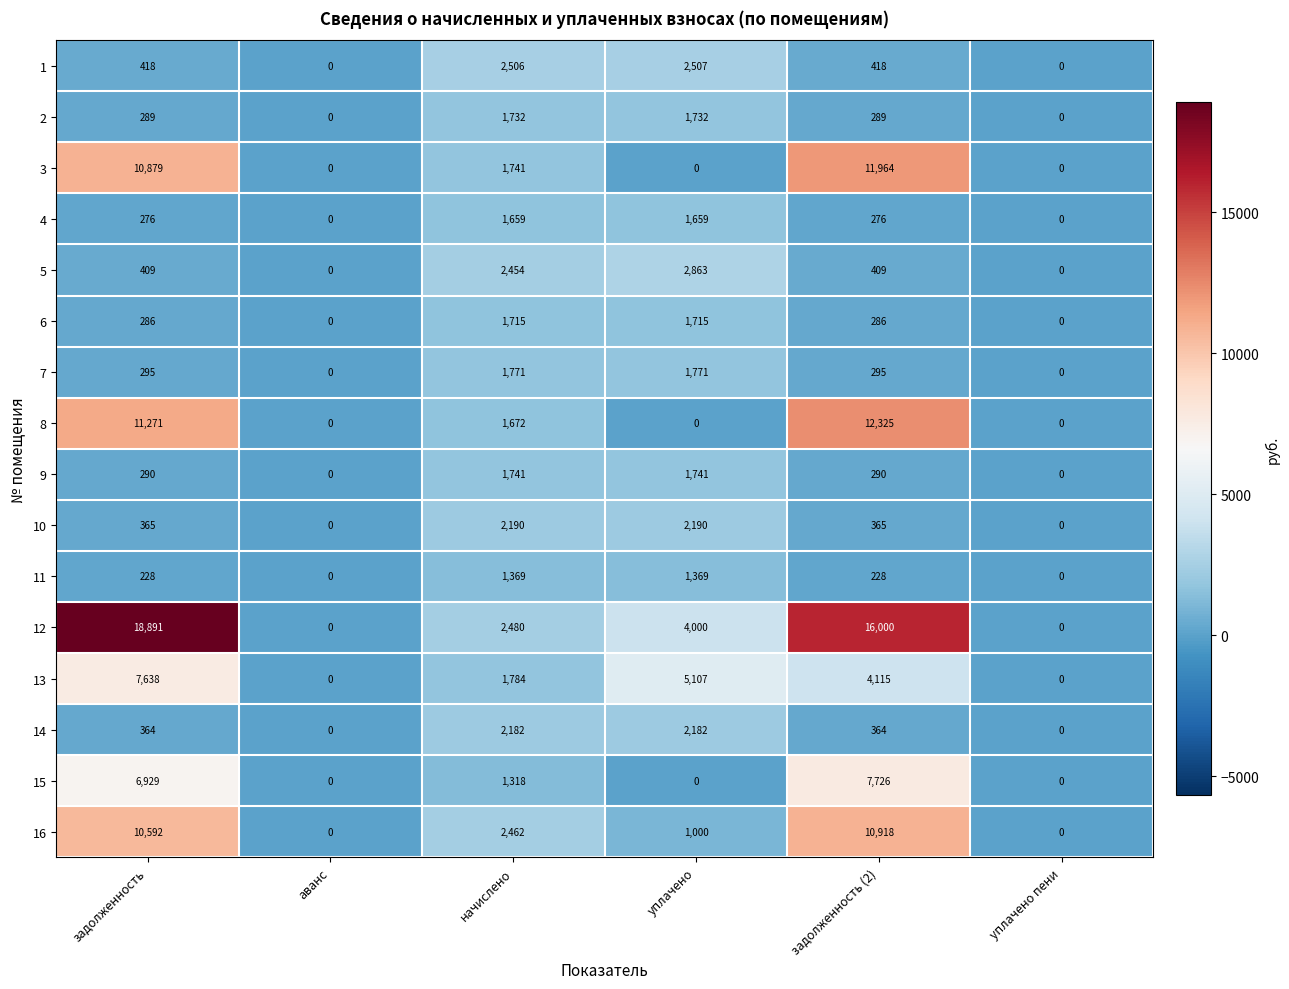

The 15 series shows 1318 at начислено. True or false?

True